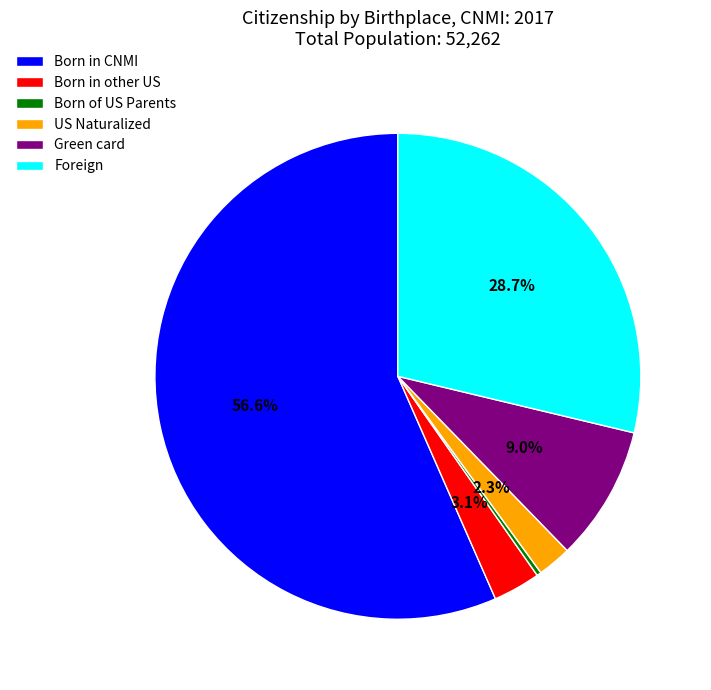

Which slice represents more than half of the pie?

Born in CNMI